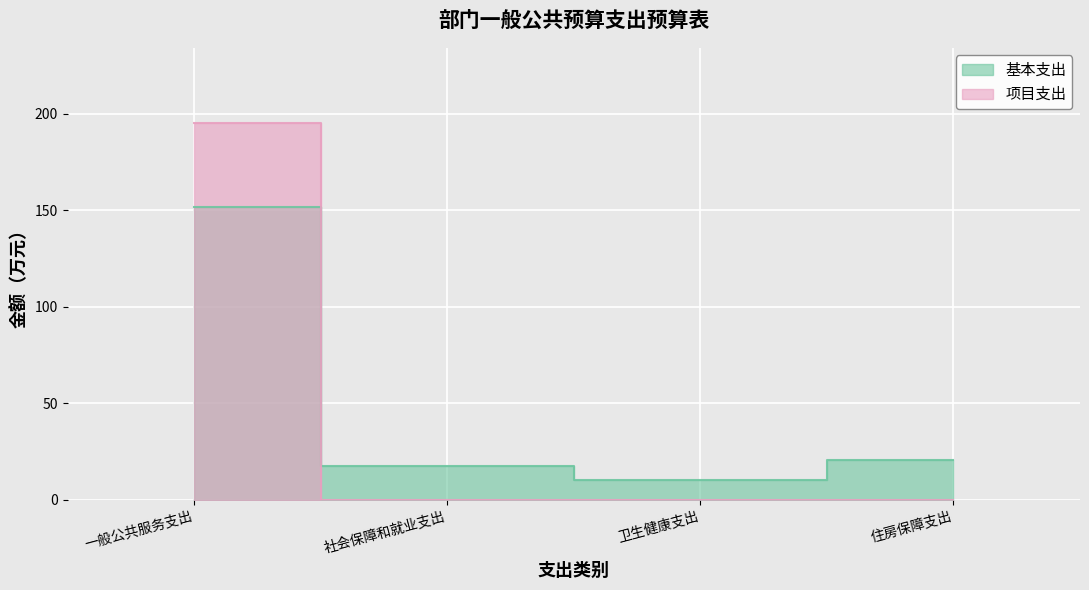

Rank the series at 社会保障和就业支出 from highest to lowest value.

基本支出, 项目支出